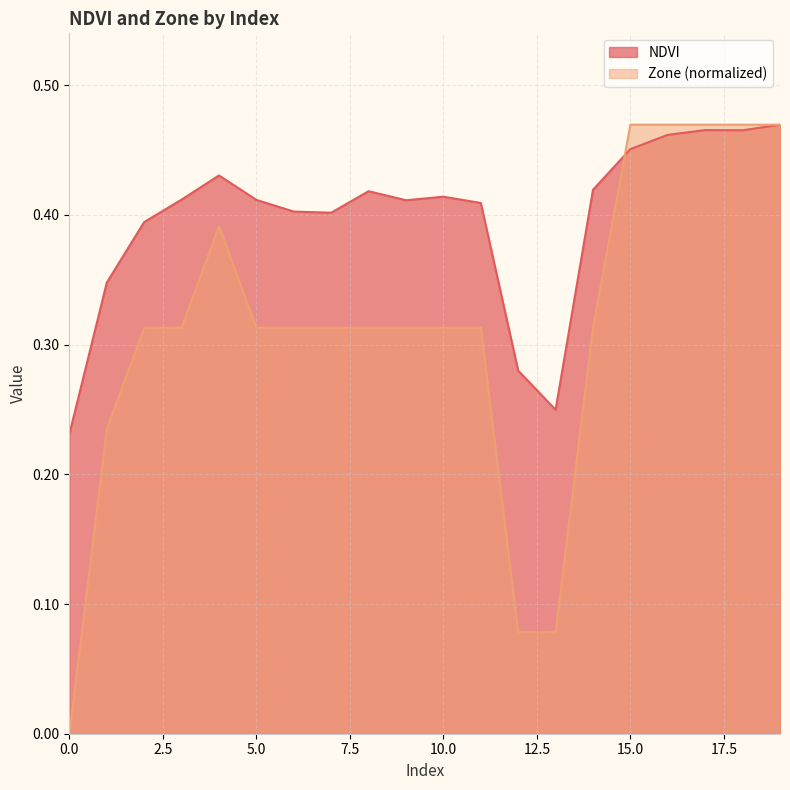

List the series in order of their overall mean, lowest first.

Zone (normalized), NDVI